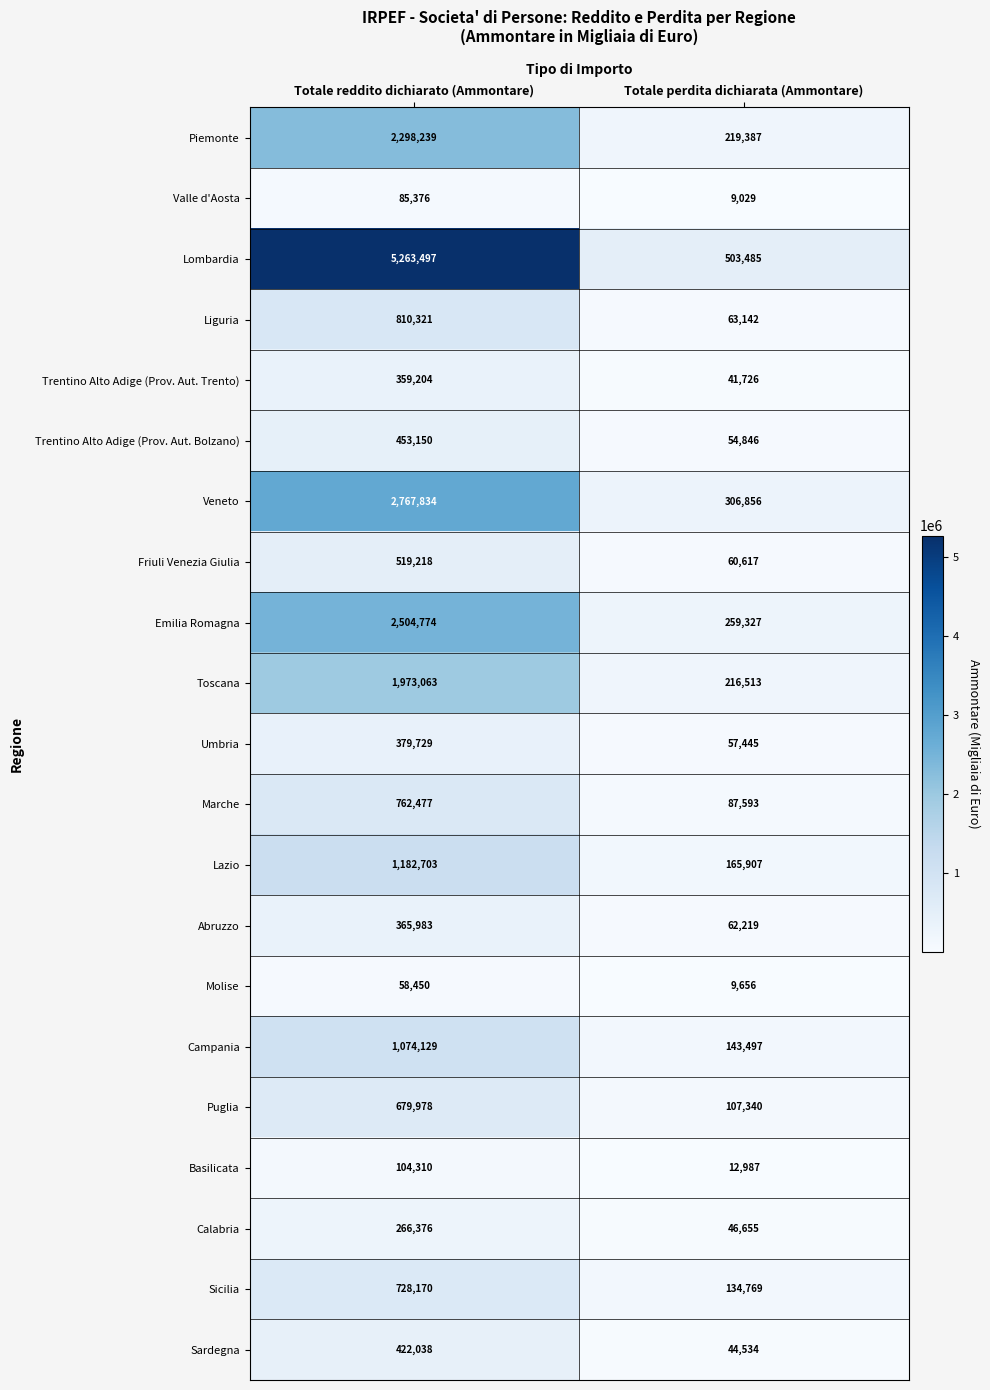

What is the difference between the Abruzzo values at Totale perdita dichiarata (Ammontare) and Totale reddito dichiarato (Ammontare)?

303764